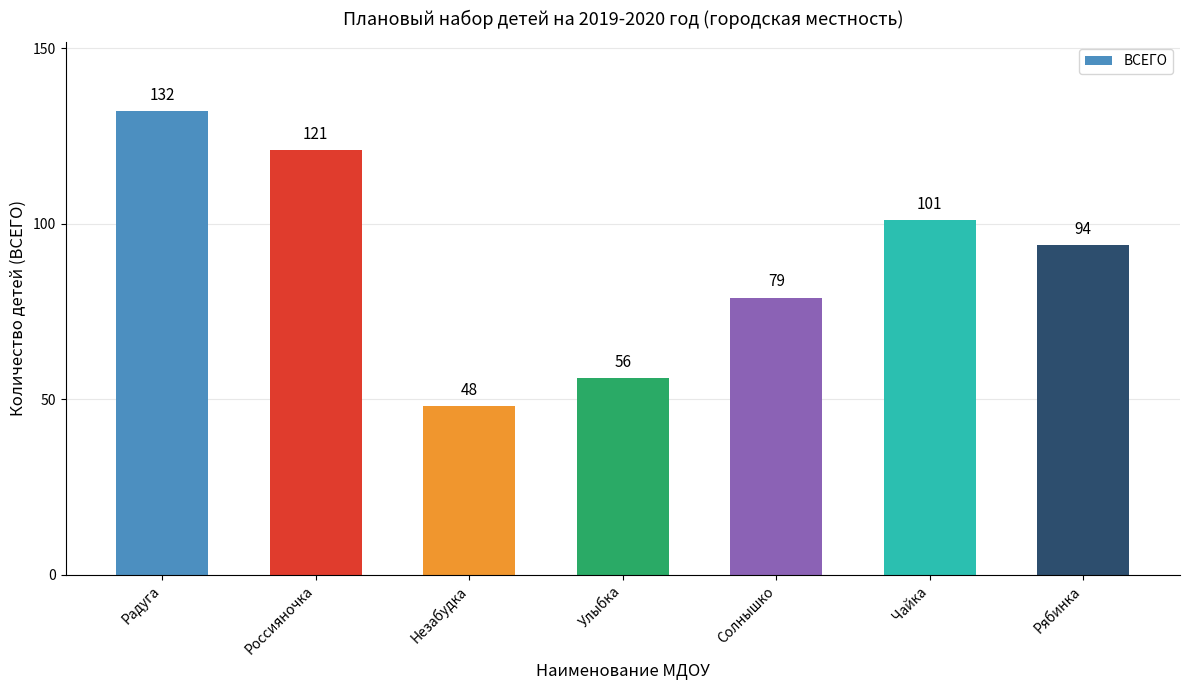

The value at Россияночка is 191. True or false?

False